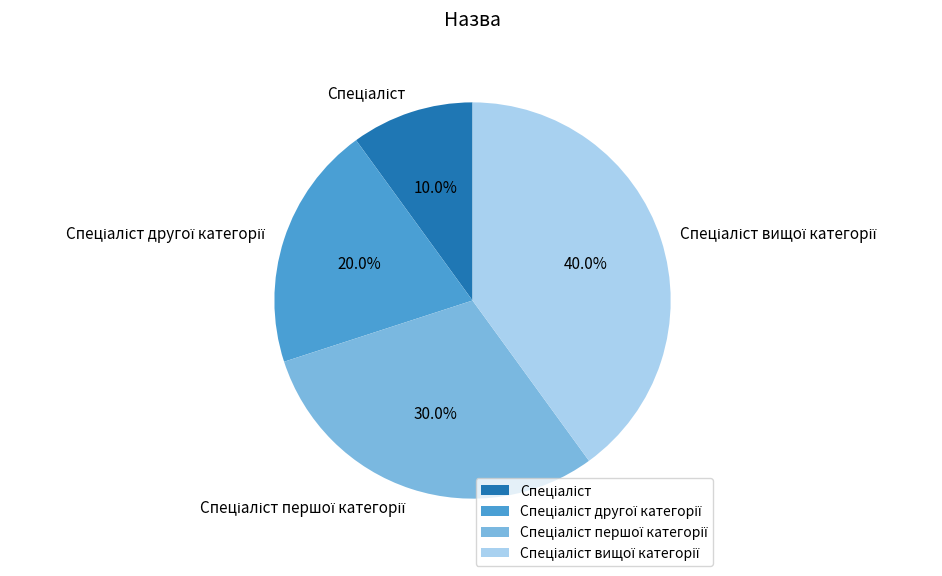

Is there a majority slice in this chart?

No